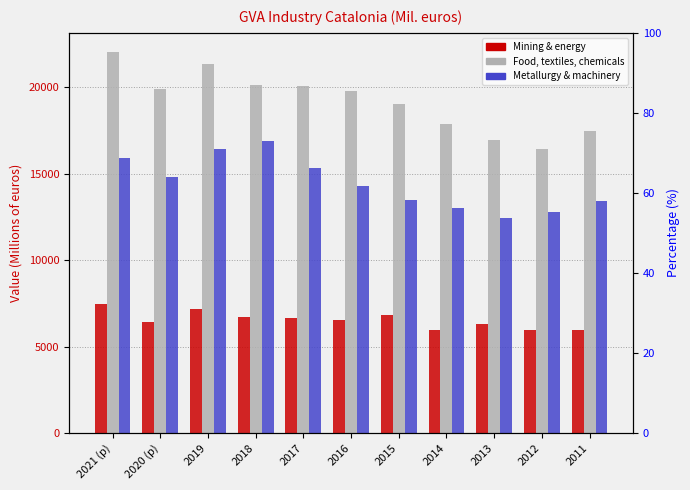

Rank the series by their maximum value, from lowest to highest.

Mining industries, water, energy and waste, Metallurgy, machinery, electrical materials, Food, textiles, wood, graphic arts, chemicals